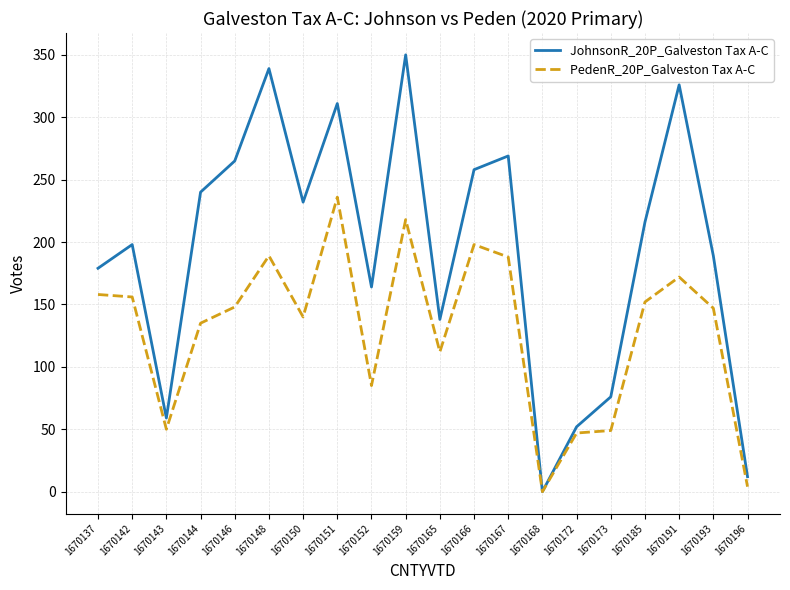

Which series has the largest total across all categories?

JohnsonR_20P_Galveston Tax A-C